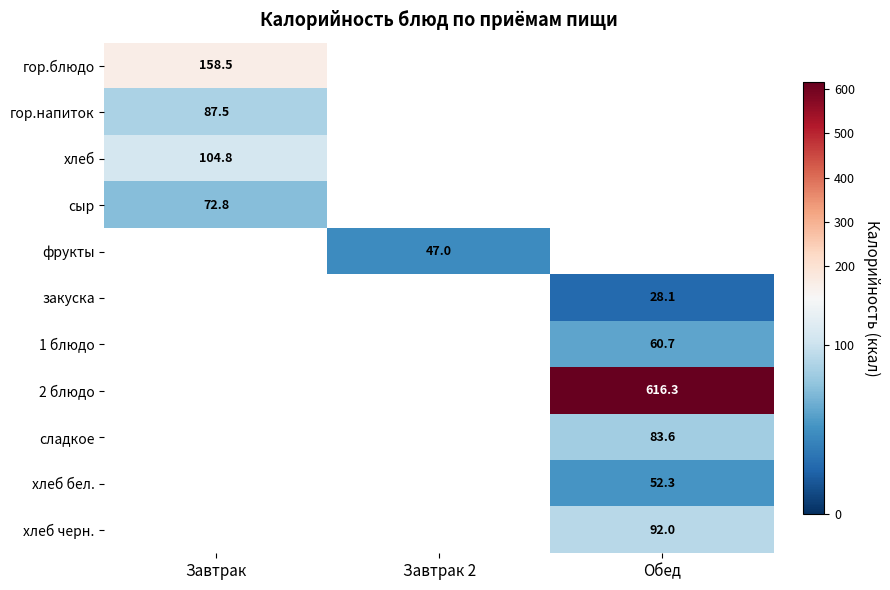

The value of гор.блюдо at Завтрак is 36.8. True or false?

False